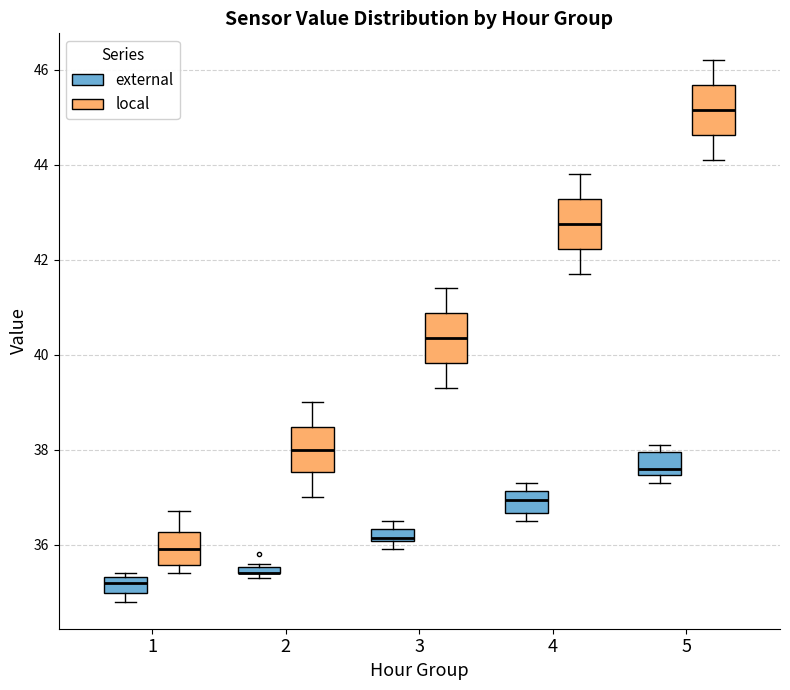

Where is the lower edge of the box for 2 (local) on the y-axis? The values are not printed on the chart, so give them approximately, as read against the axis.

37.6